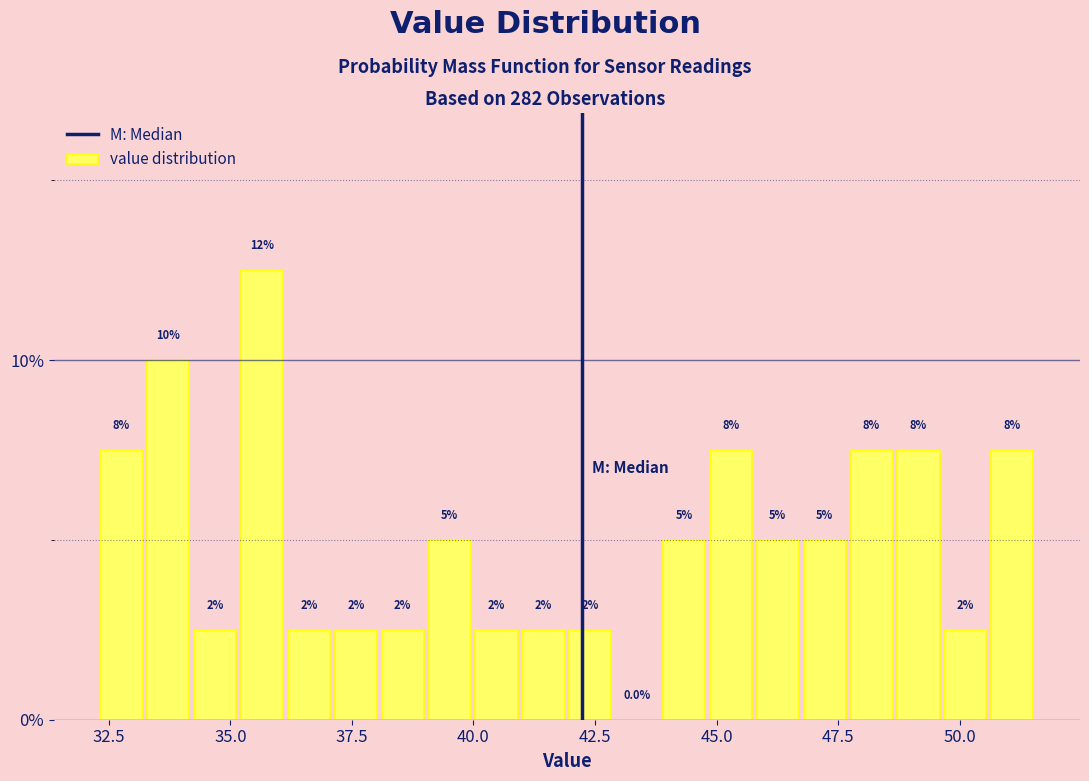

Around what value on the x-axis is the tallest bar? Give the approximate position of its centre, as read against the axis.

35.5